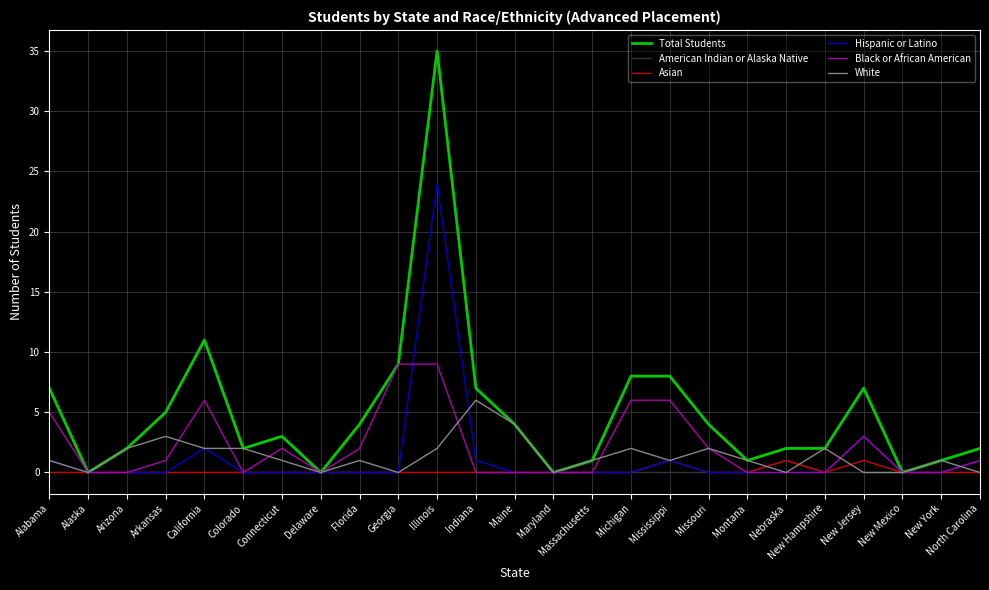

Reading right to left, transcribe all the data shown in this chart.

Total Students: 2	1	0	7	2	2	1	4	8	8	1	0	4	7	35	9	4	0	3	2	11	5	2	0	7
American Indian or Alaska Native: 0	0	0	0	0	1	0	0	0	0	0	0	0	0	0	0	0	0	0	0	0	0	0	0	0
Asian: 0	0	0	1	0	1	0	0	1	0	0	0	0	0	0	0	0	0	0	0	0	0	0	0	0
Hispanic or Latino: 1	0	0	3	0	0	0	0	1	0	0	0	0	1	24	0	0	0	0	0	2	0	0	0	1
Black or African American: 1	0	0	3	0	0	0	2	6	6	0	0	0	0	9	9	2	0	2	0	6	1	0	0	5
White: 0	1	0	0	2	0	1	2	1	2	1	0	4	6	2	0	1	0	1	2	2	3	2	0	1